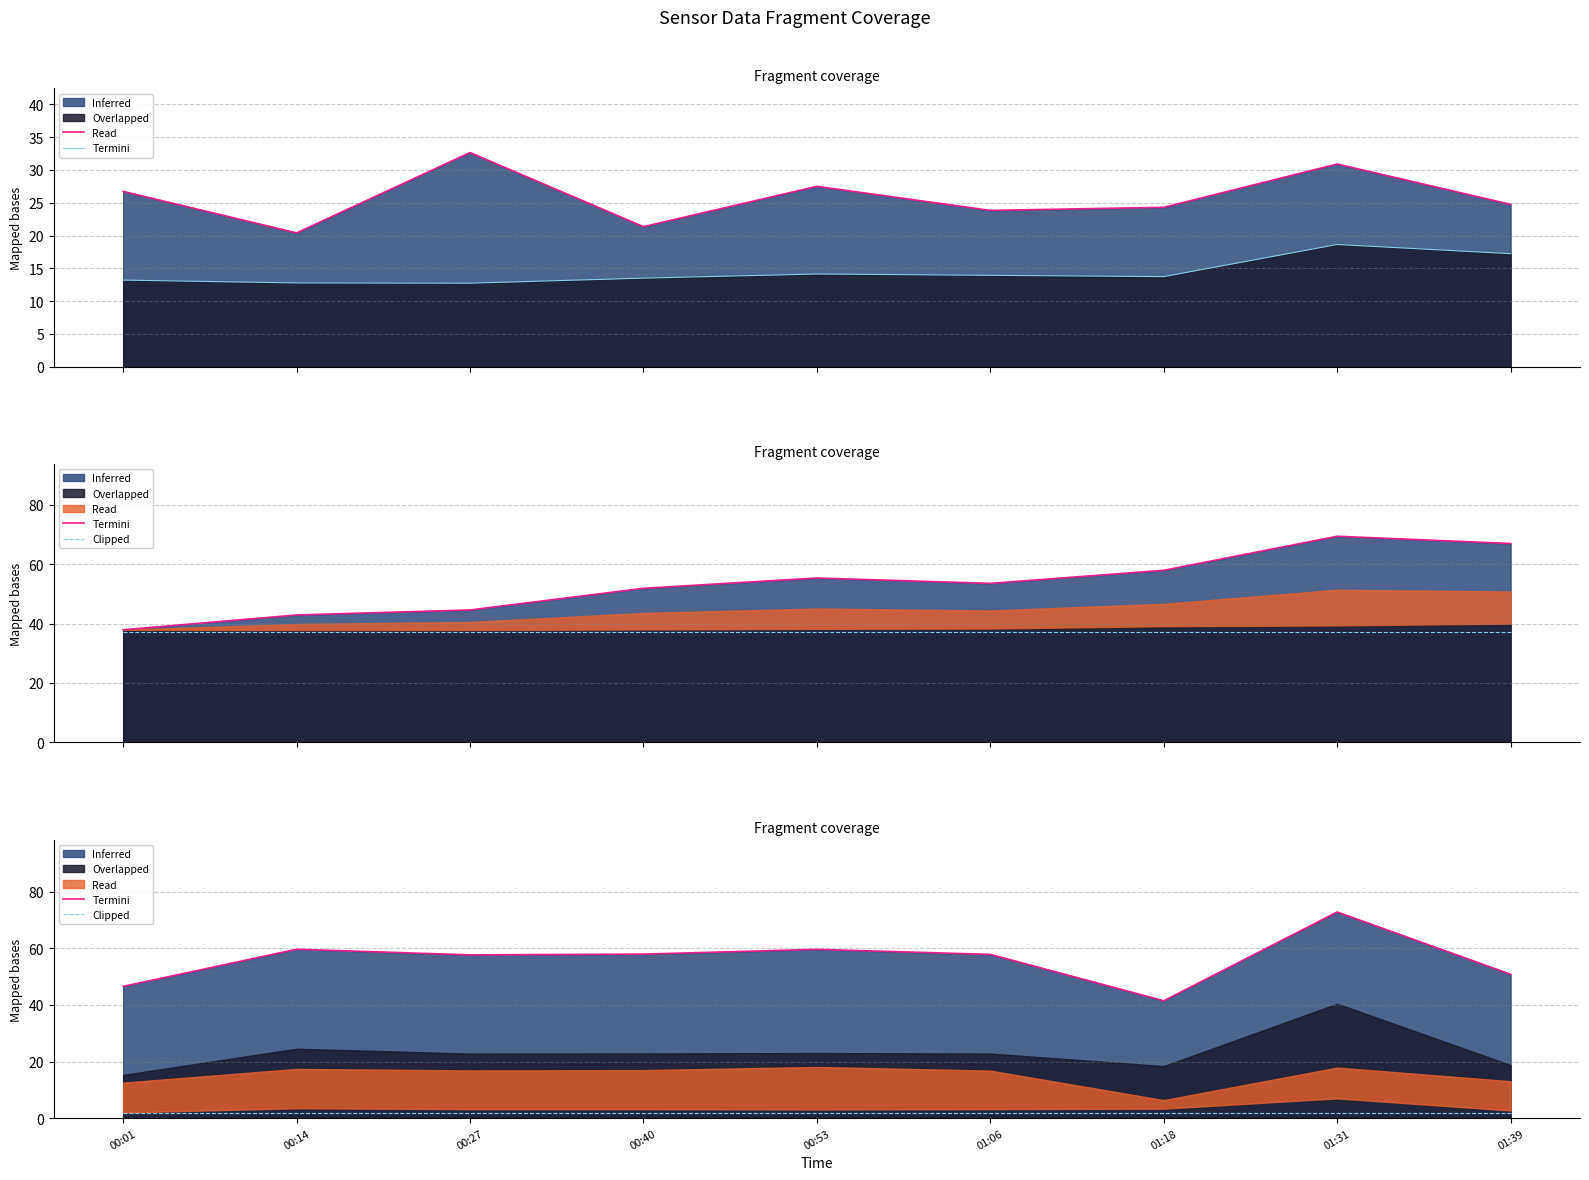

Is it true that Clipped_P2 equals 20.4 at 01:06?

False